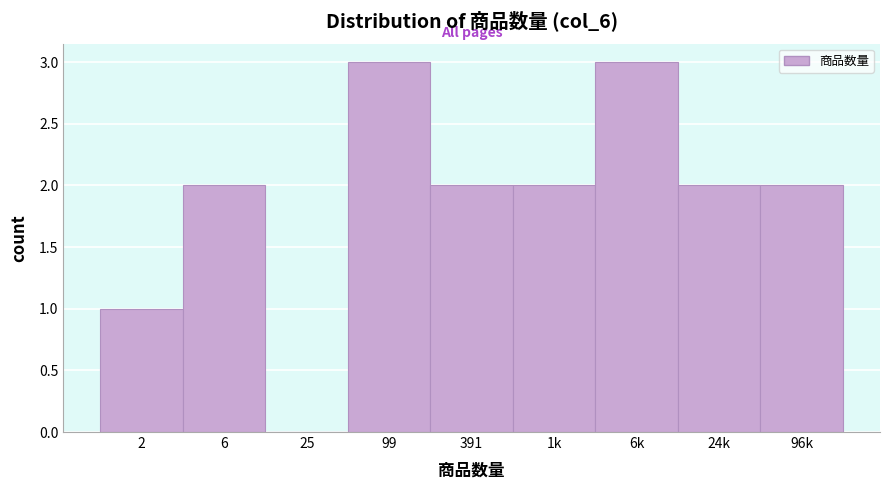

Reading left to right, transcribe all the data shown in this chart.

2=1	6=2	25=0	99=3	391=2	1k=2	6k=3	24k=2	96k=2